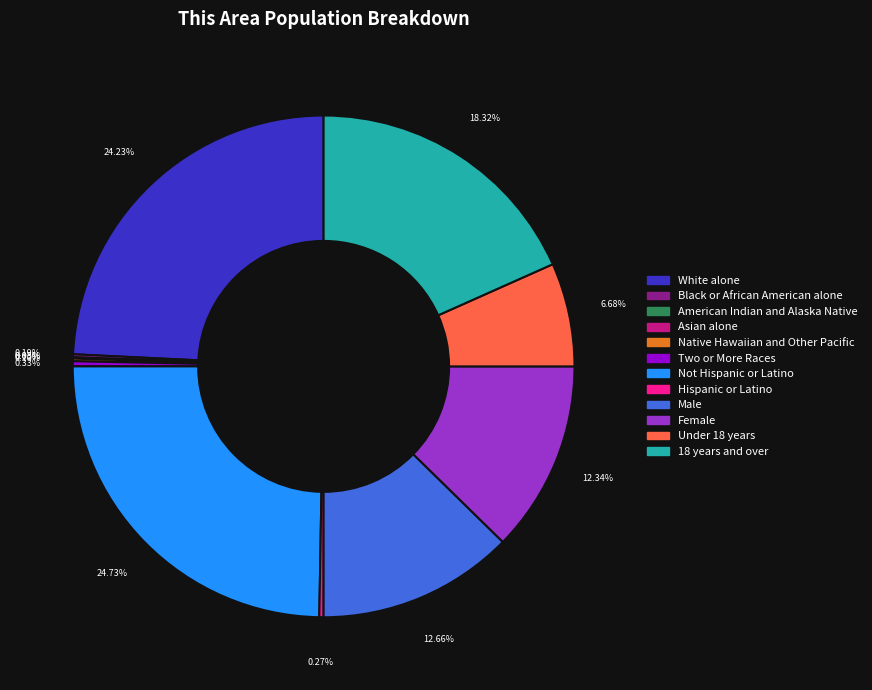

Does any single category account for the majority?

No